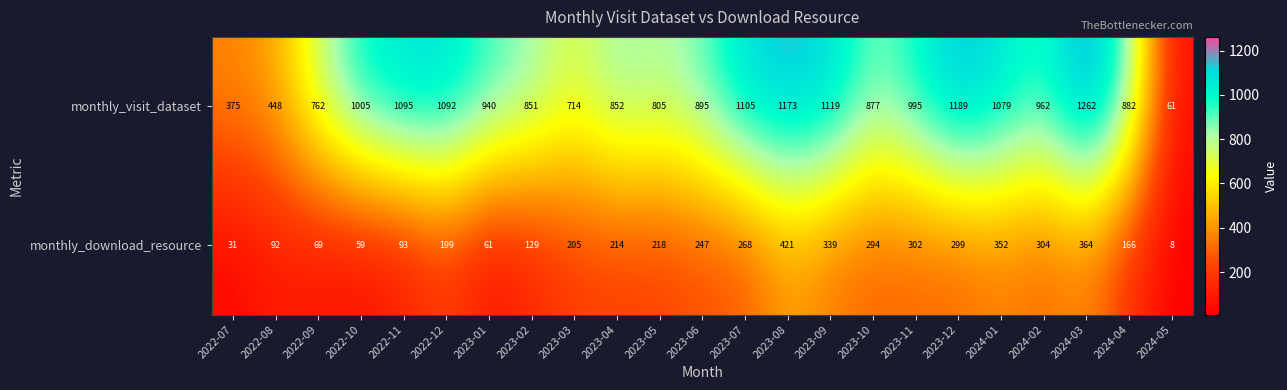

The value of monthly_download_resource at 2023-05 is 113. True or false?

False